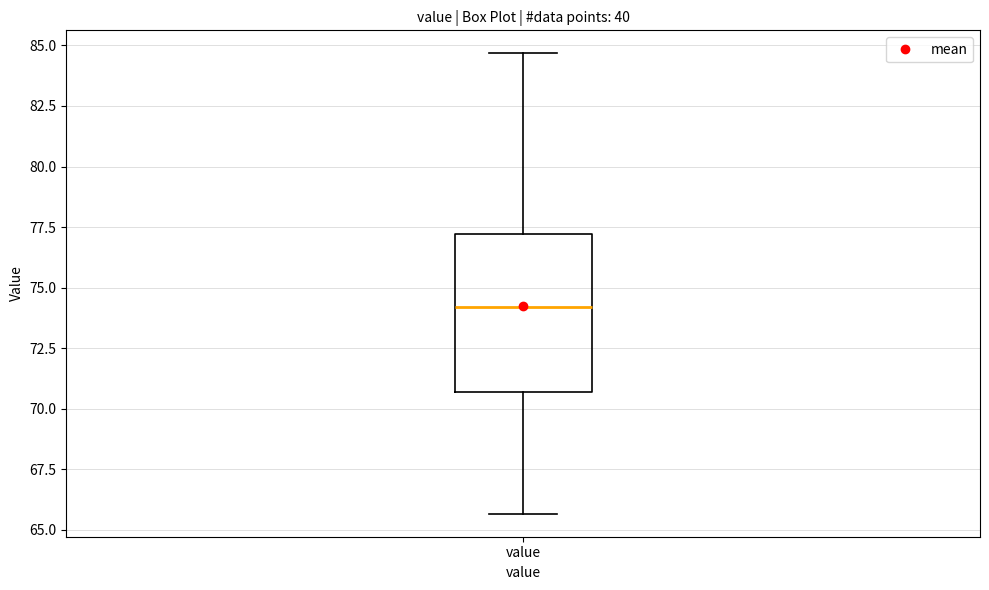

Transcribe this box plot: give where the median line is, the range the box spans, and where the two whiskers end, as read against the y-axis. The values are not printed on the chart, so give them approximately, as read against the axis.

median 74.0, box 70.5 to 77.0, whiskers 65.5 to 84.5